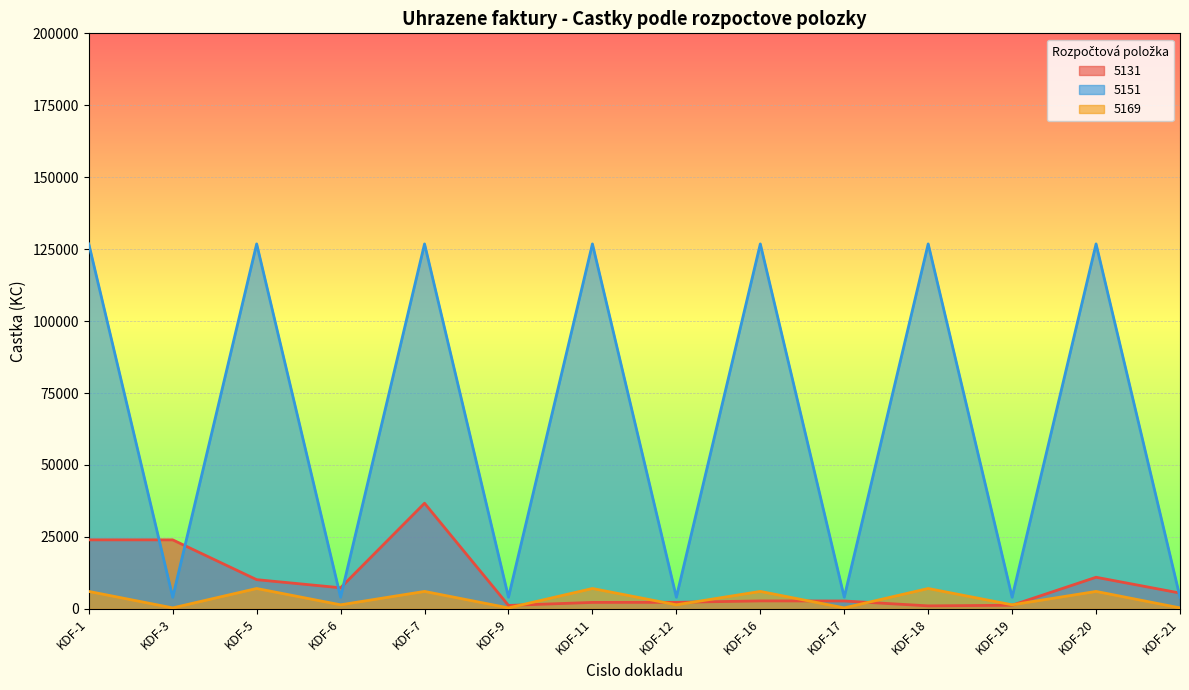

Between KDF-20 and KDF-1, which is larger?

KDF-1